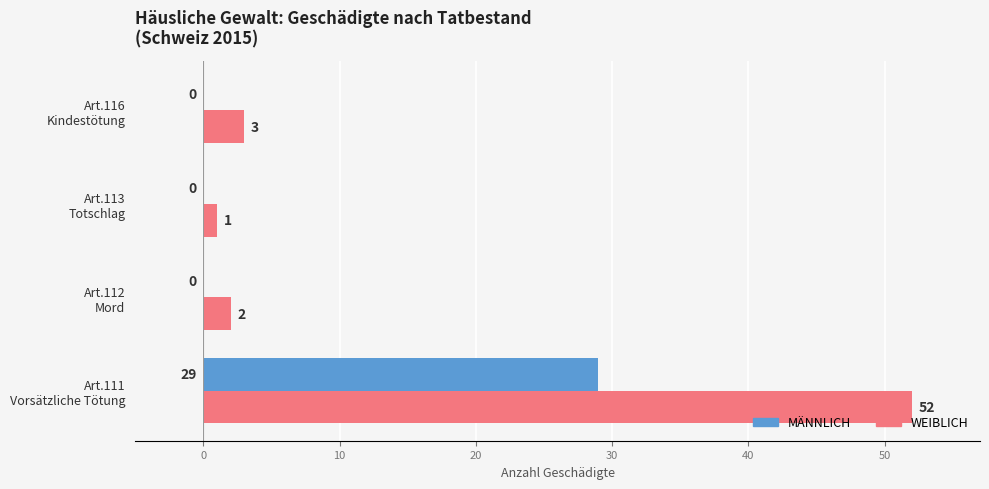

What is the sum of all WEIBLICH values?

58